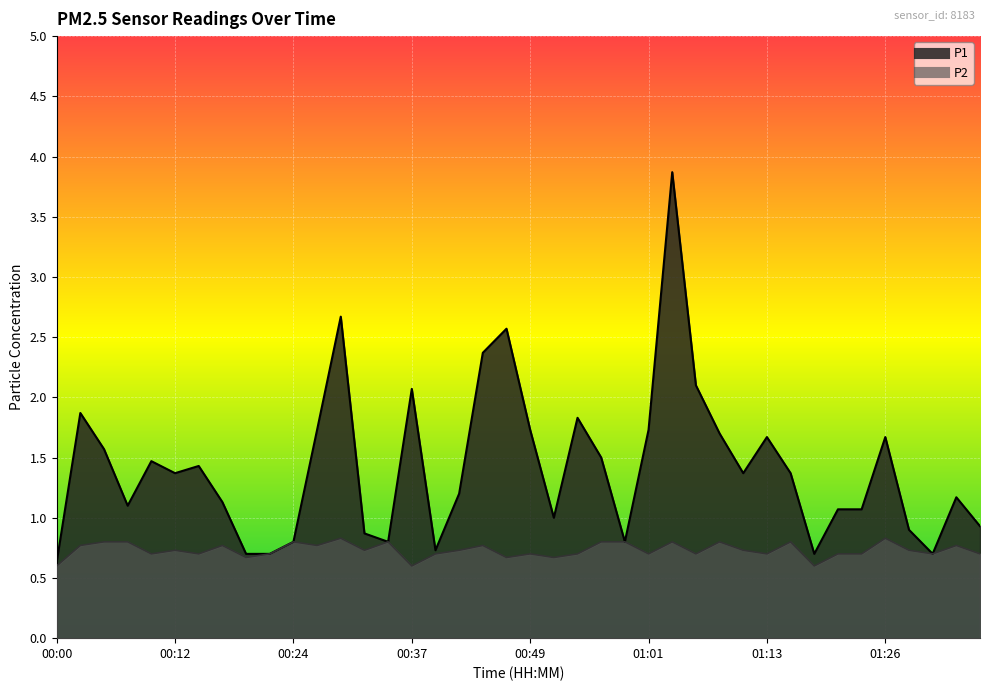

At which category is the sum across all series the highest?

01:04